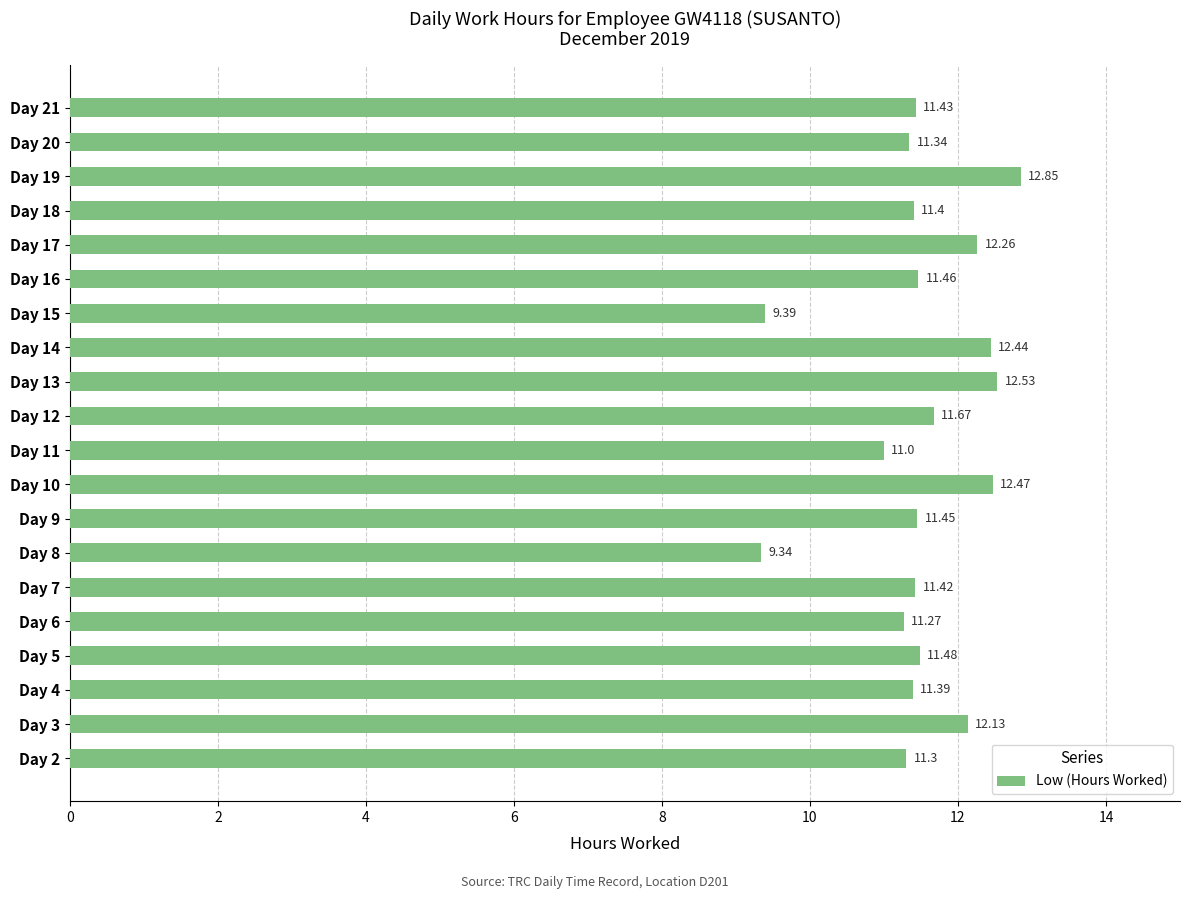

At which label is the value closest to 11?

Day 11